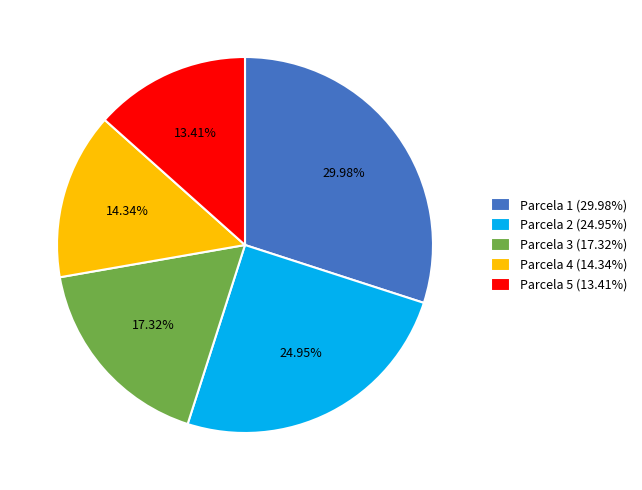

To the nearest percent, what portion does Parcela 1 represent?

30%